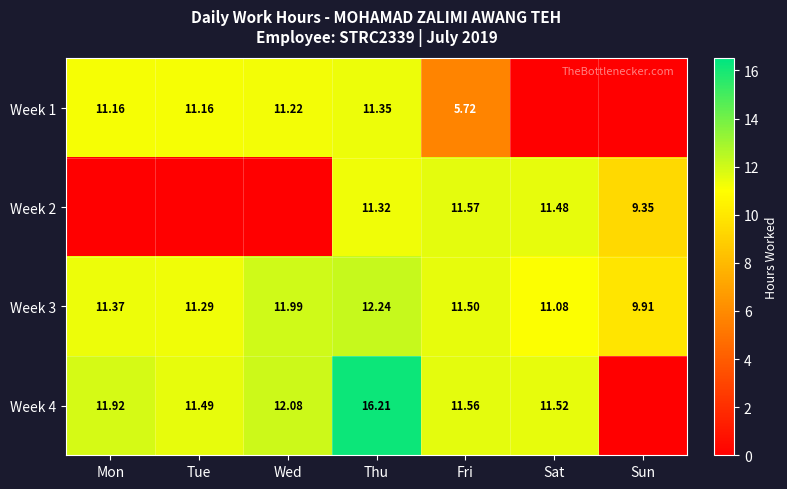

Which has a higher value, Sun or Tue?

Tue